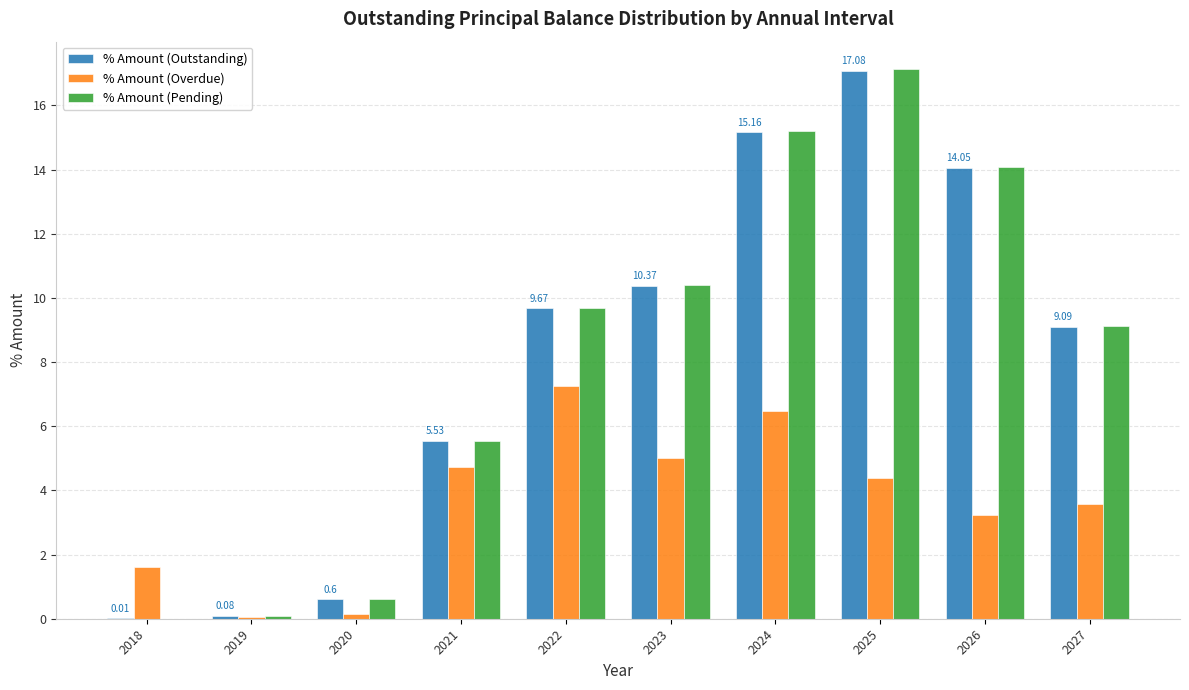

What is the sum of all % Amount (Overdue) values?

36.4